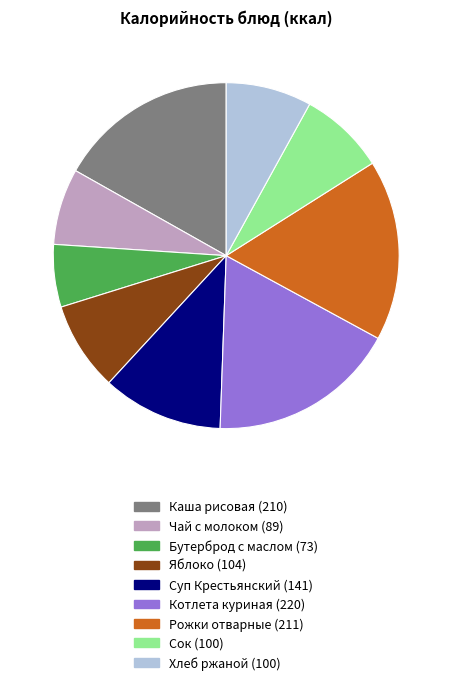

How many slices are in this pie chart?

9